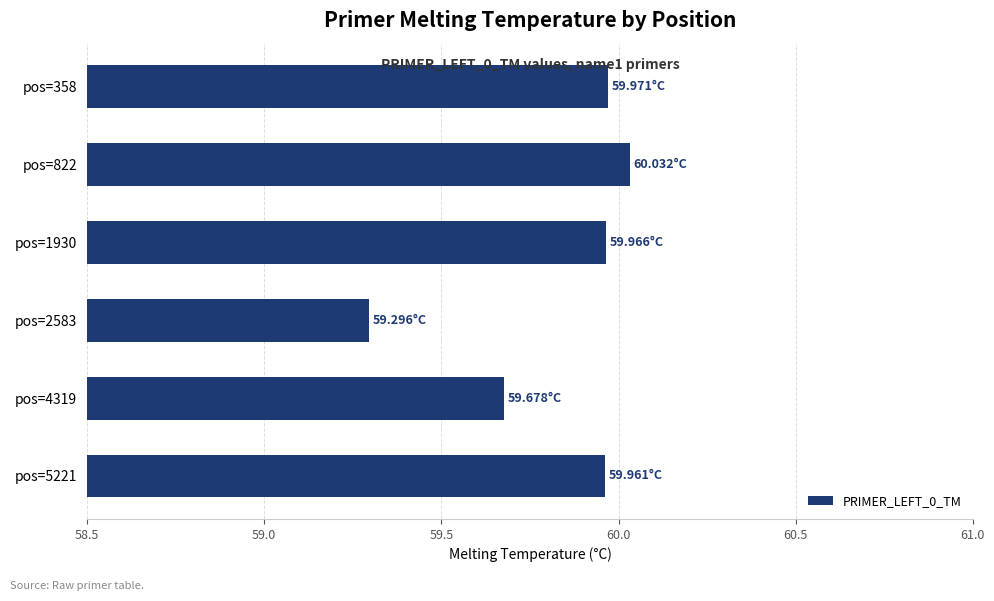

Between pos=822 and pos=5221, which is larger?

pos=822